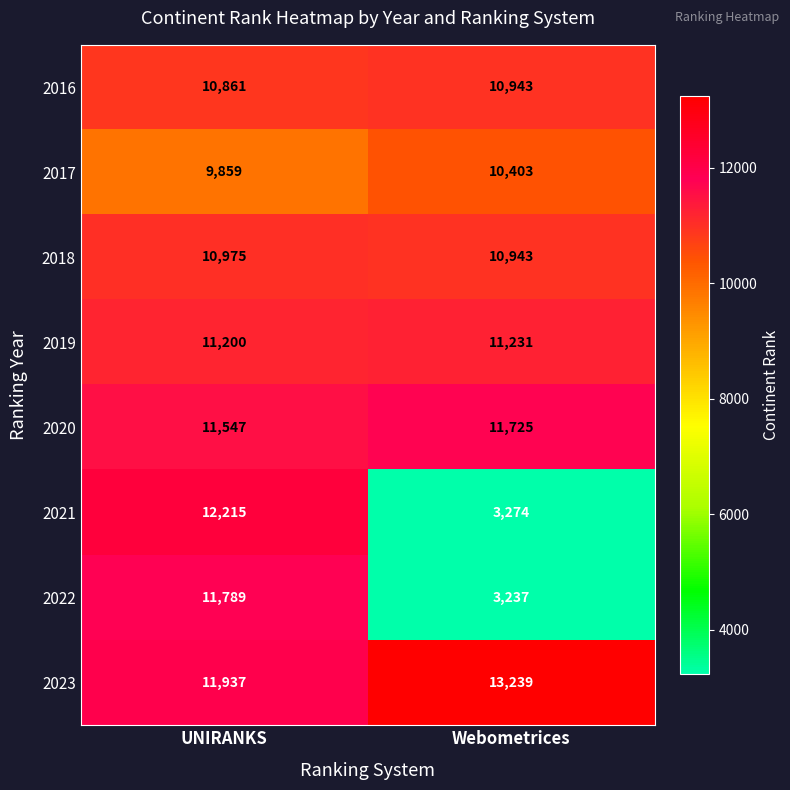

What is the smallest value displayed?

3237